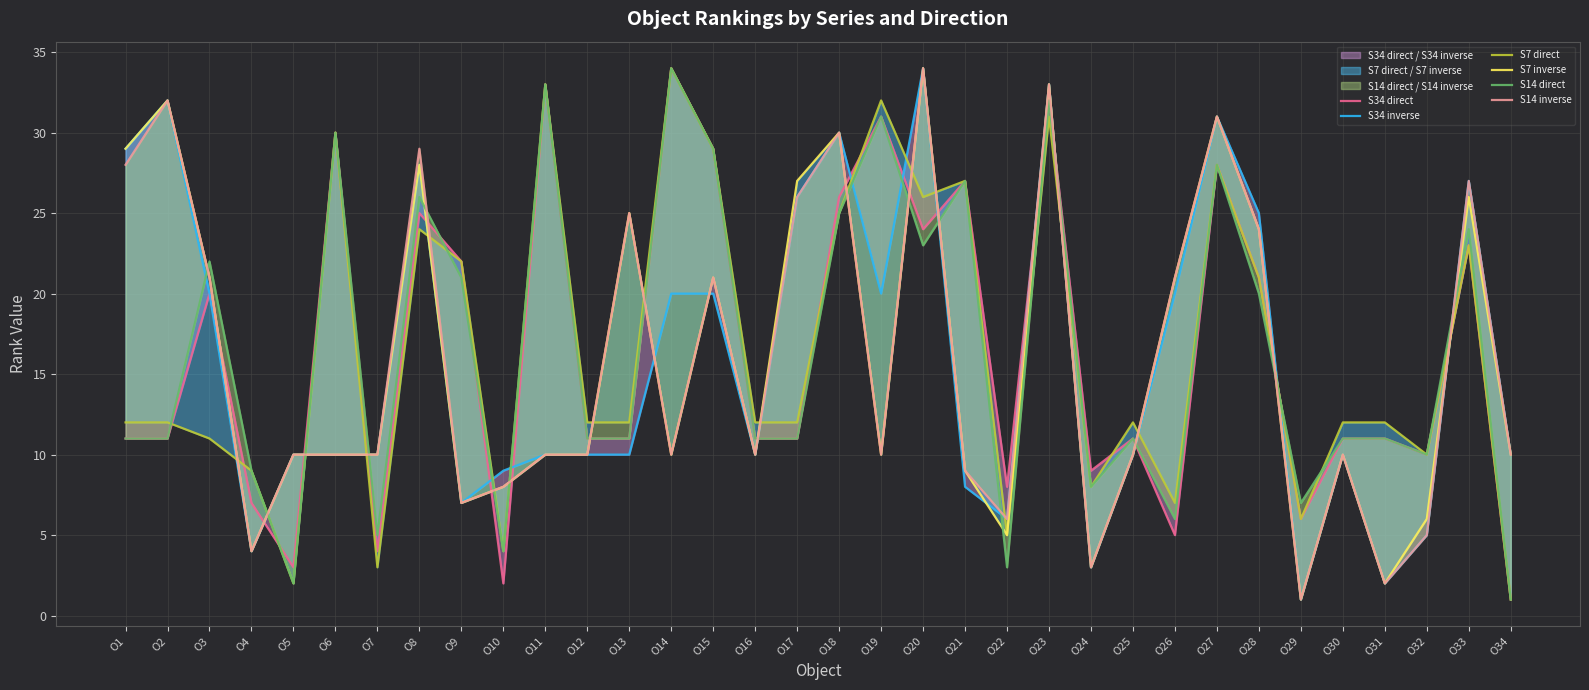

What is the highest value of the S34 inverse series?

34